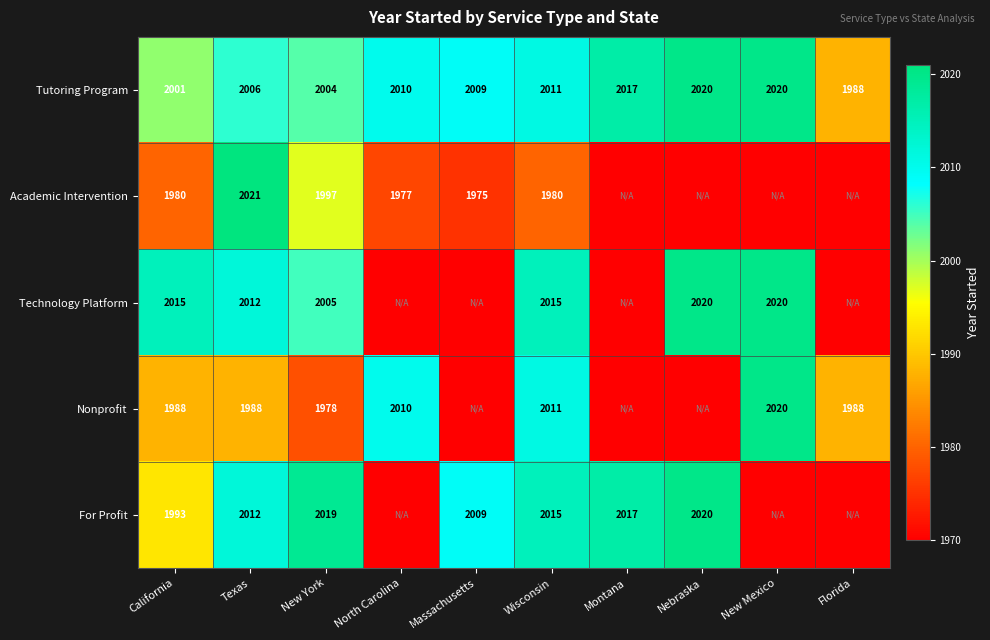

Which has a higher value, California or Texas?

Texas